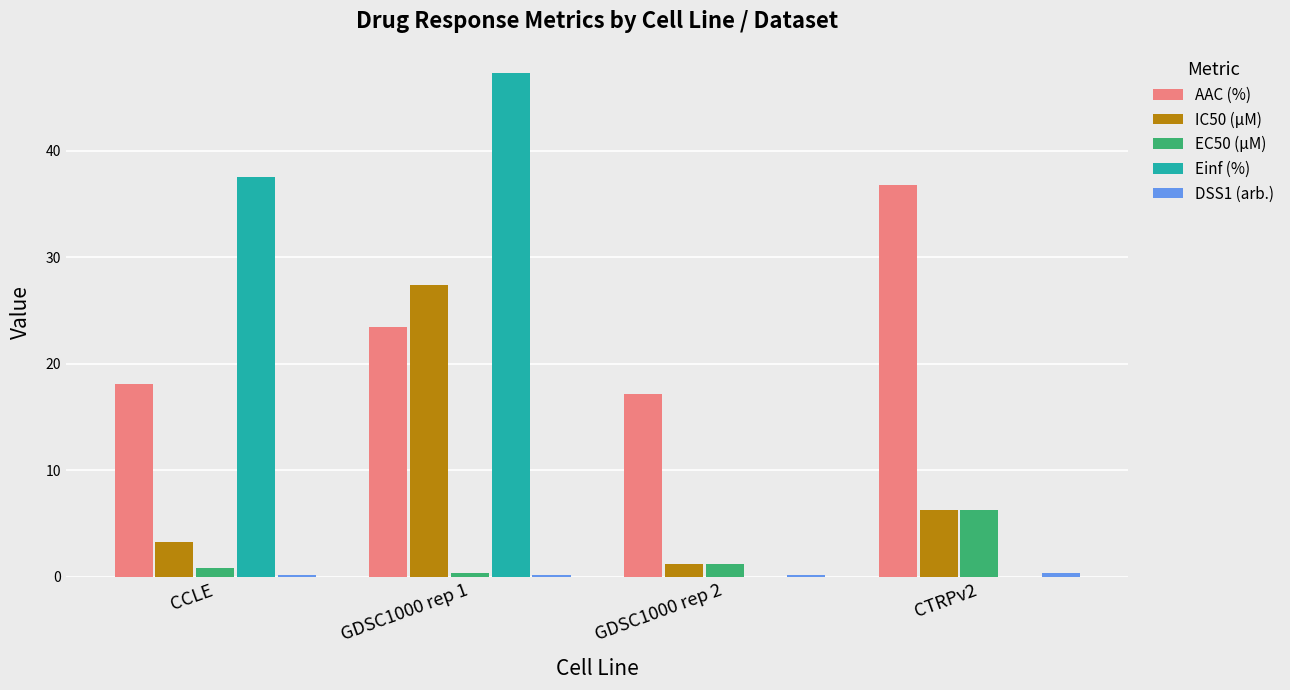

Where does the Einf (%) series first go above 37?

CCLE